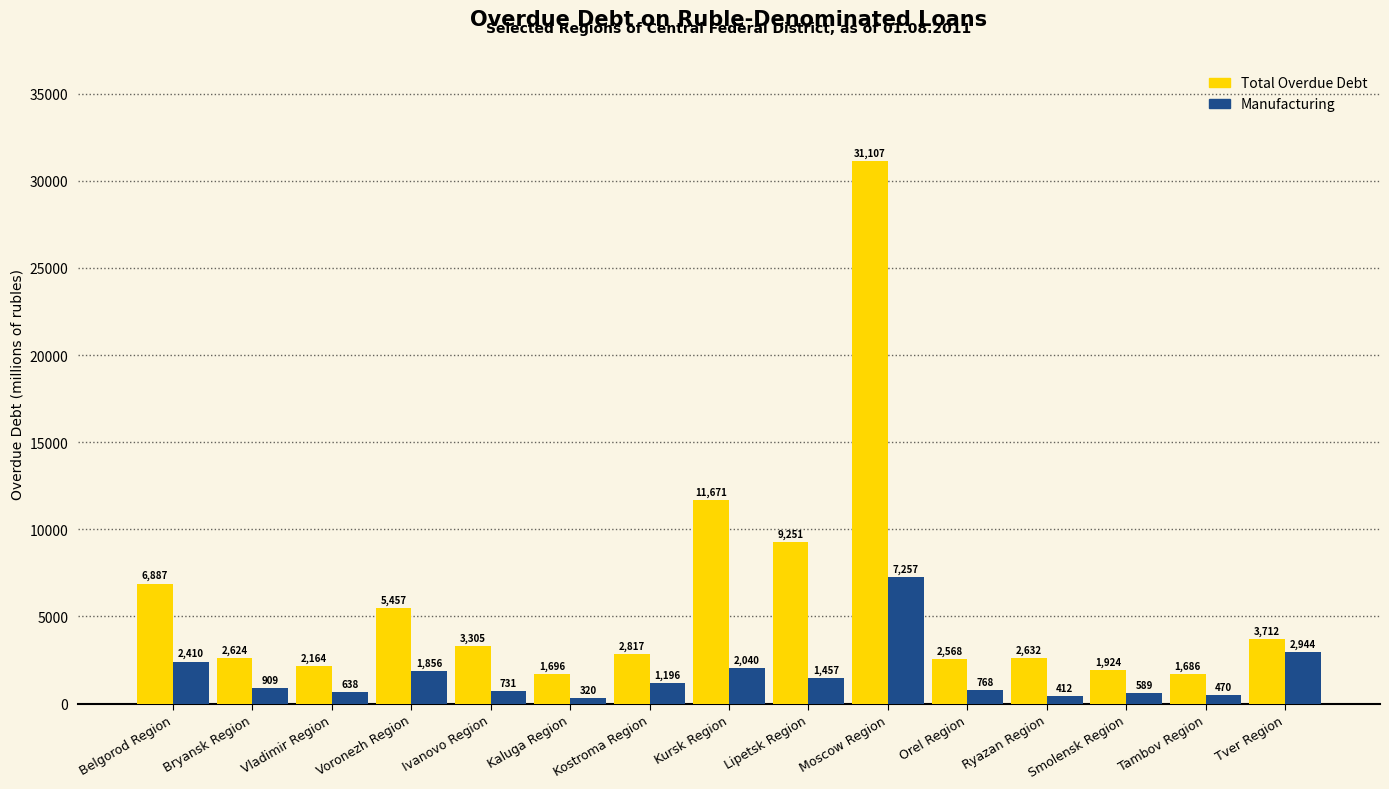

What is the total value across all series at Belgorod Region?

9297